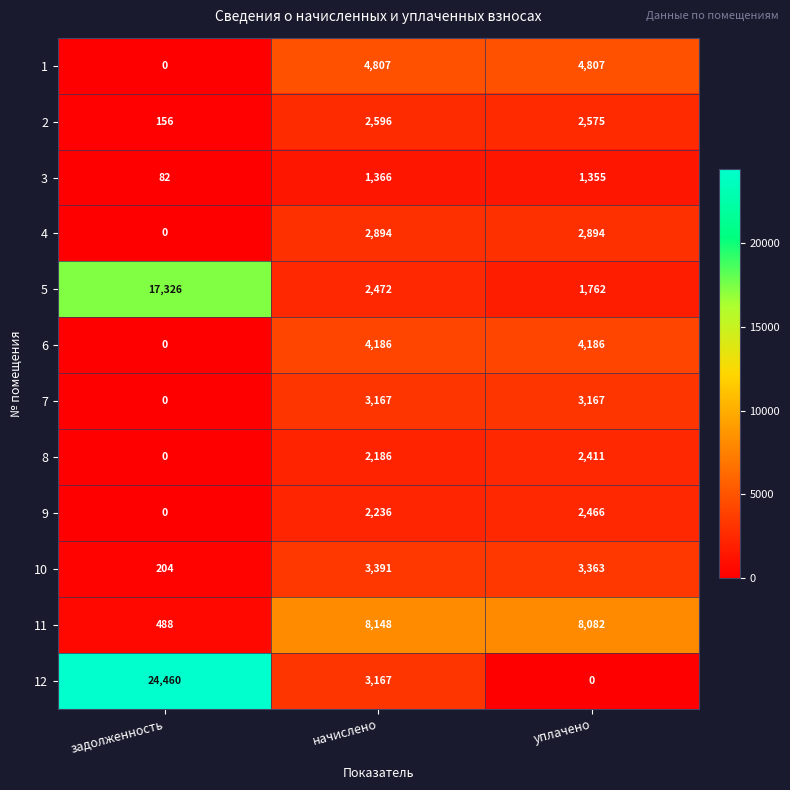

True or false: 9 has a value of 518 at начислено.

False